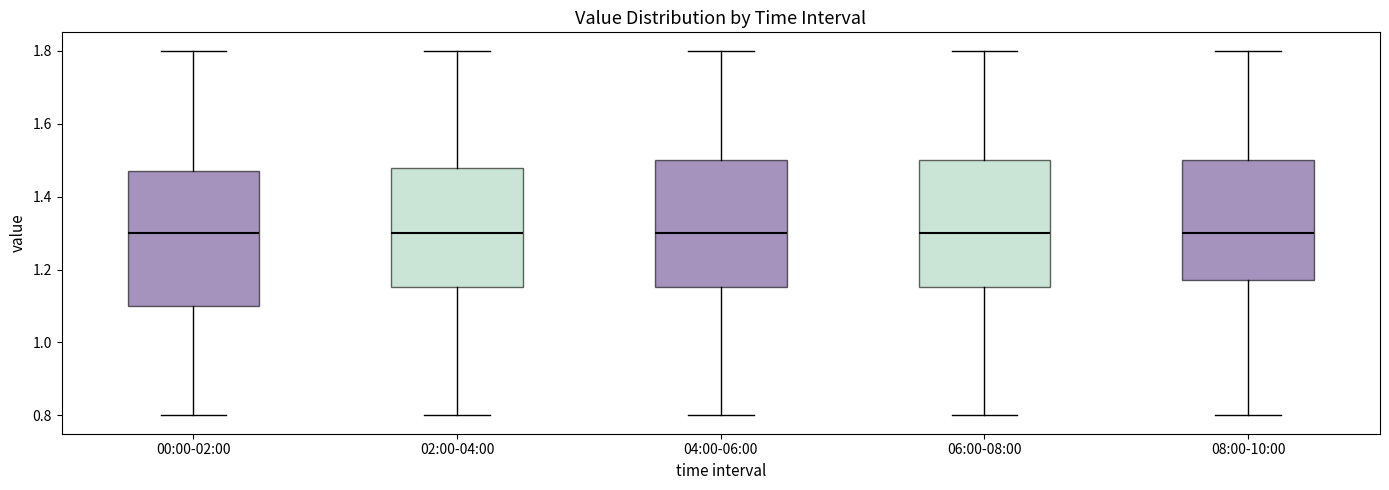

Where does the upper whisker of the box for 04:00-06:00 end on the y-axis? The values are not printed on the chart, so give them approximately, as read against the axis.

1.80